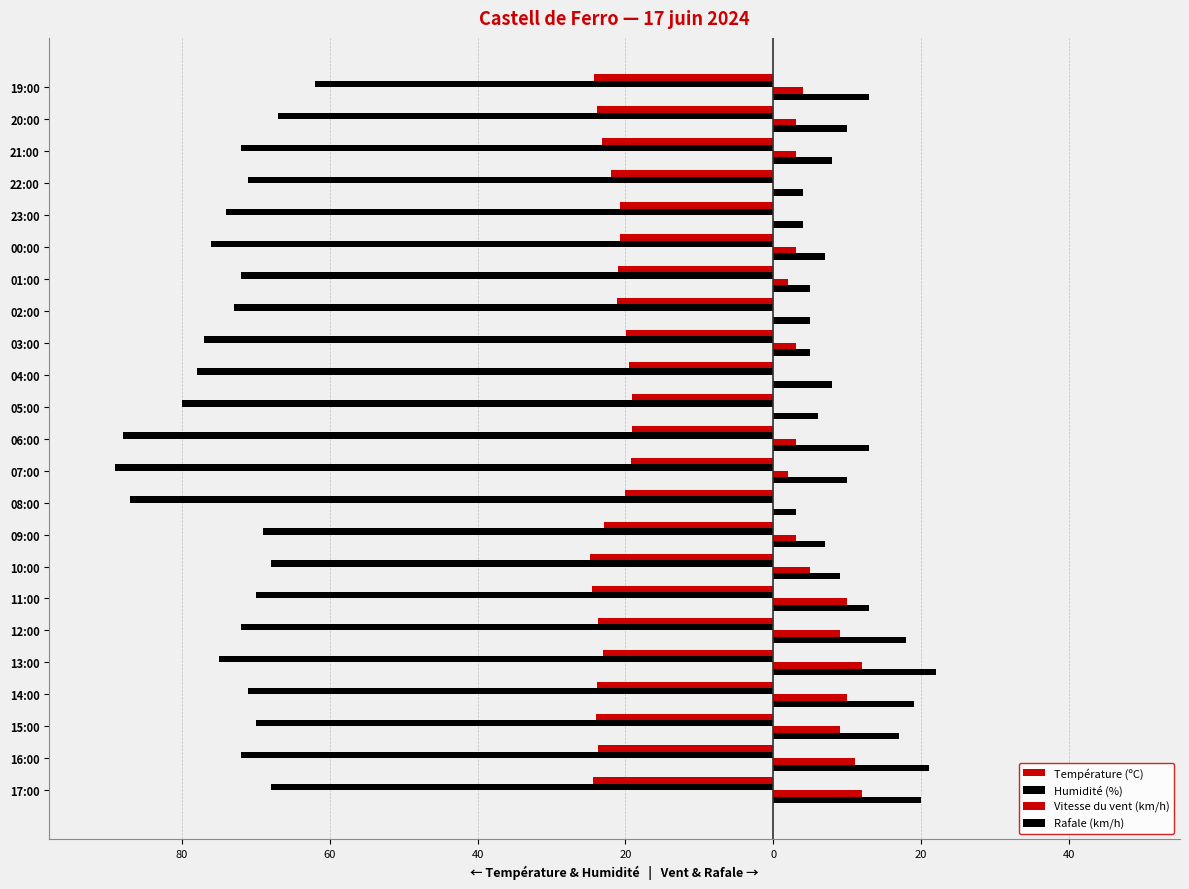

How many bars are there in total?

92